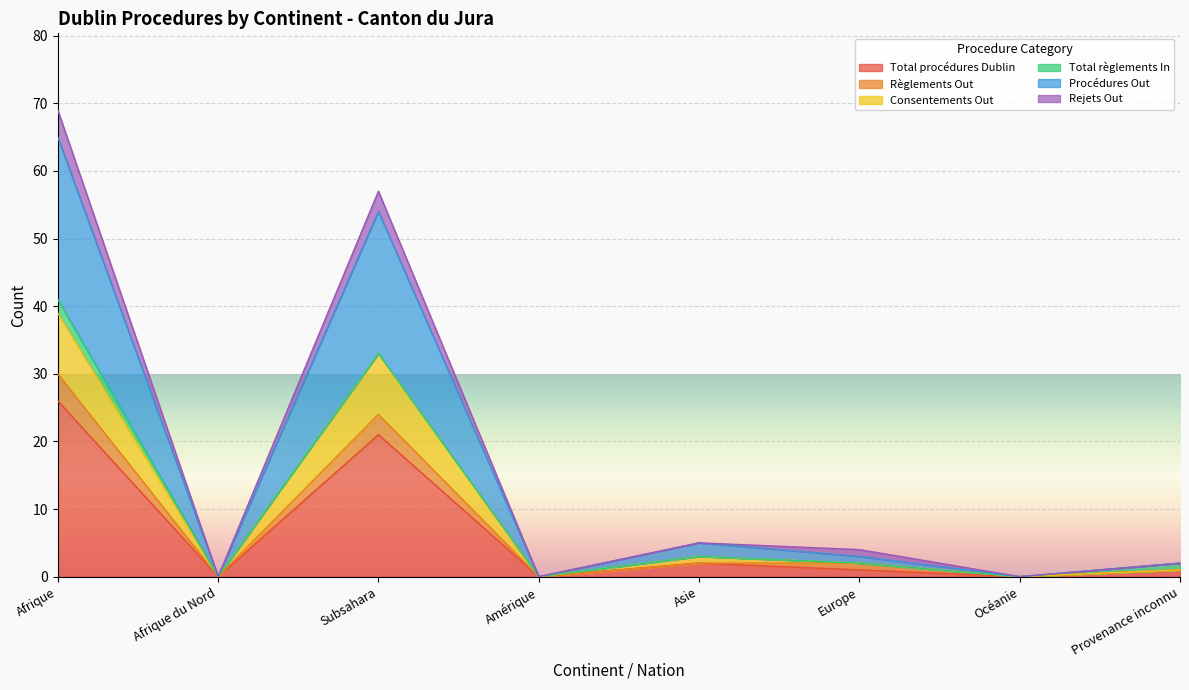

Where is Règlements Out nearest to the value 15?

Subsahara